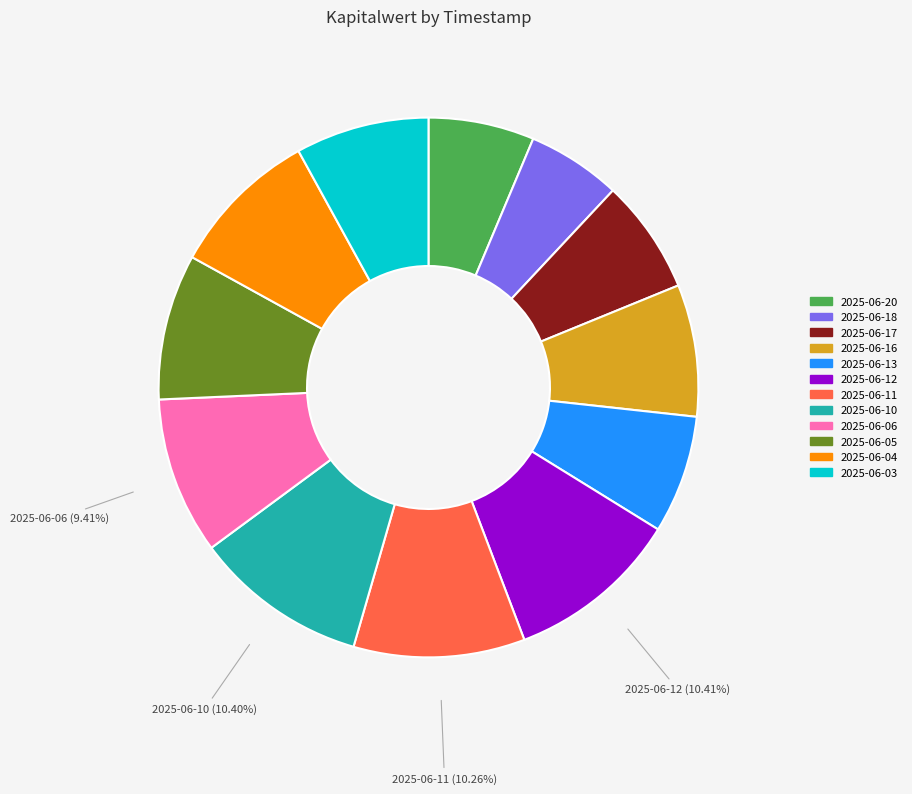

Which slice is the smallest?

2025-06-18